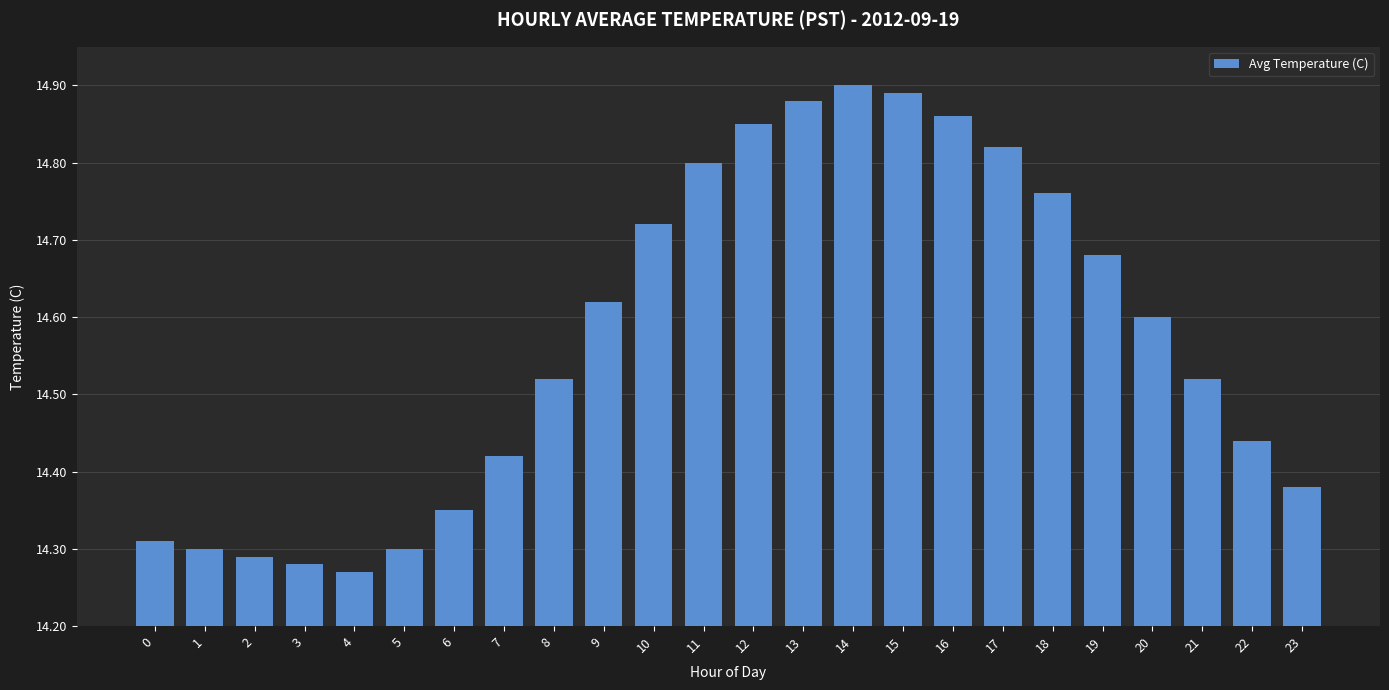

What is the ratio of the value at 22 to the value at 7?

1.0